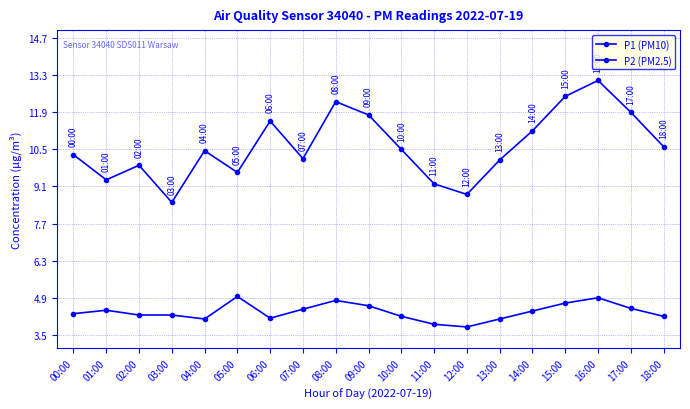

True or false: P2 (PM2.5) and P1 (PM10) intersect in this chart.

False